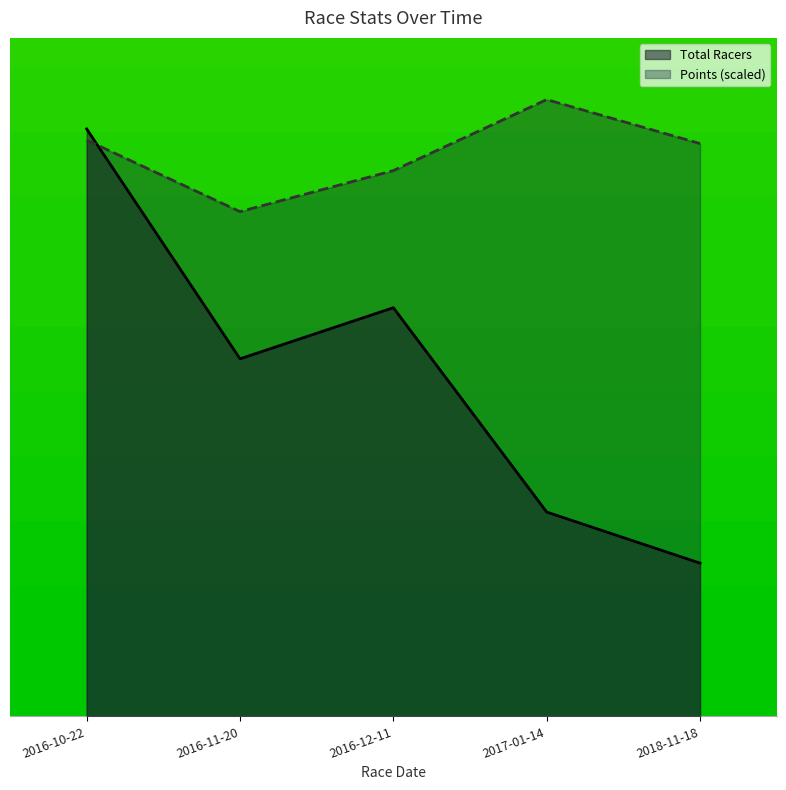

What is the total value across all series at 2016-11-20?

33.8